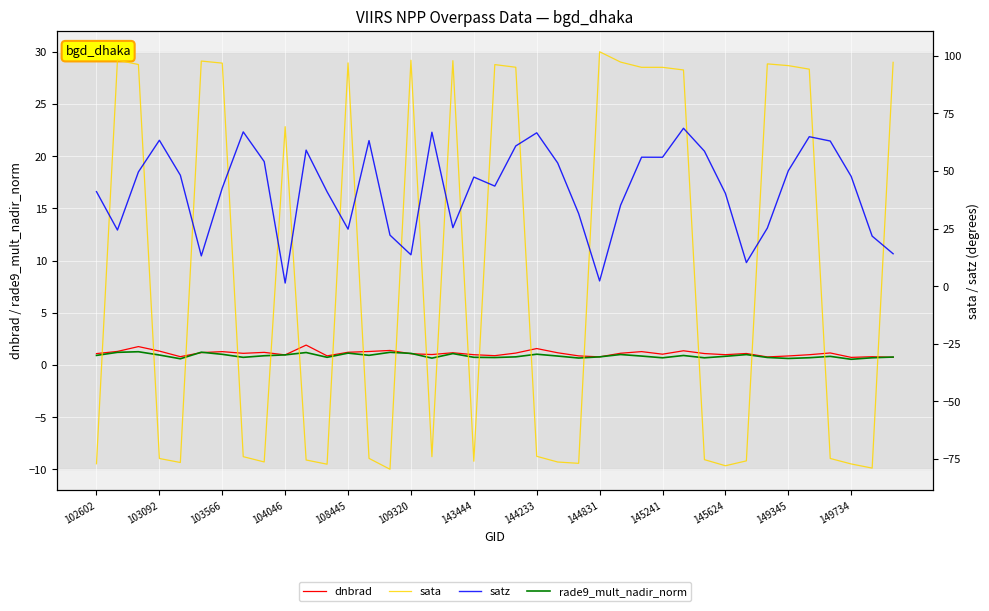

The dnbrad series shows 3.1 at 103566. True or false?

False